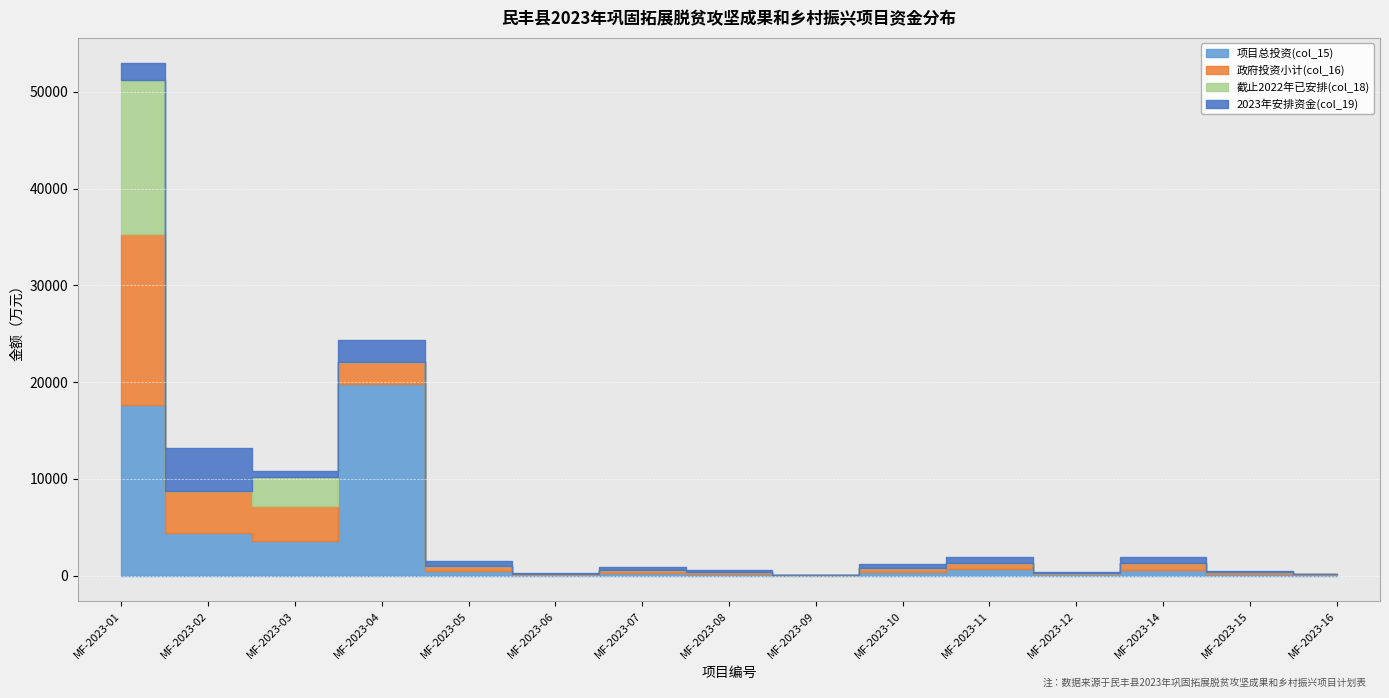

True or false: 政府投资小计(col_16) has more than 2 points higher than both neighbors.

True